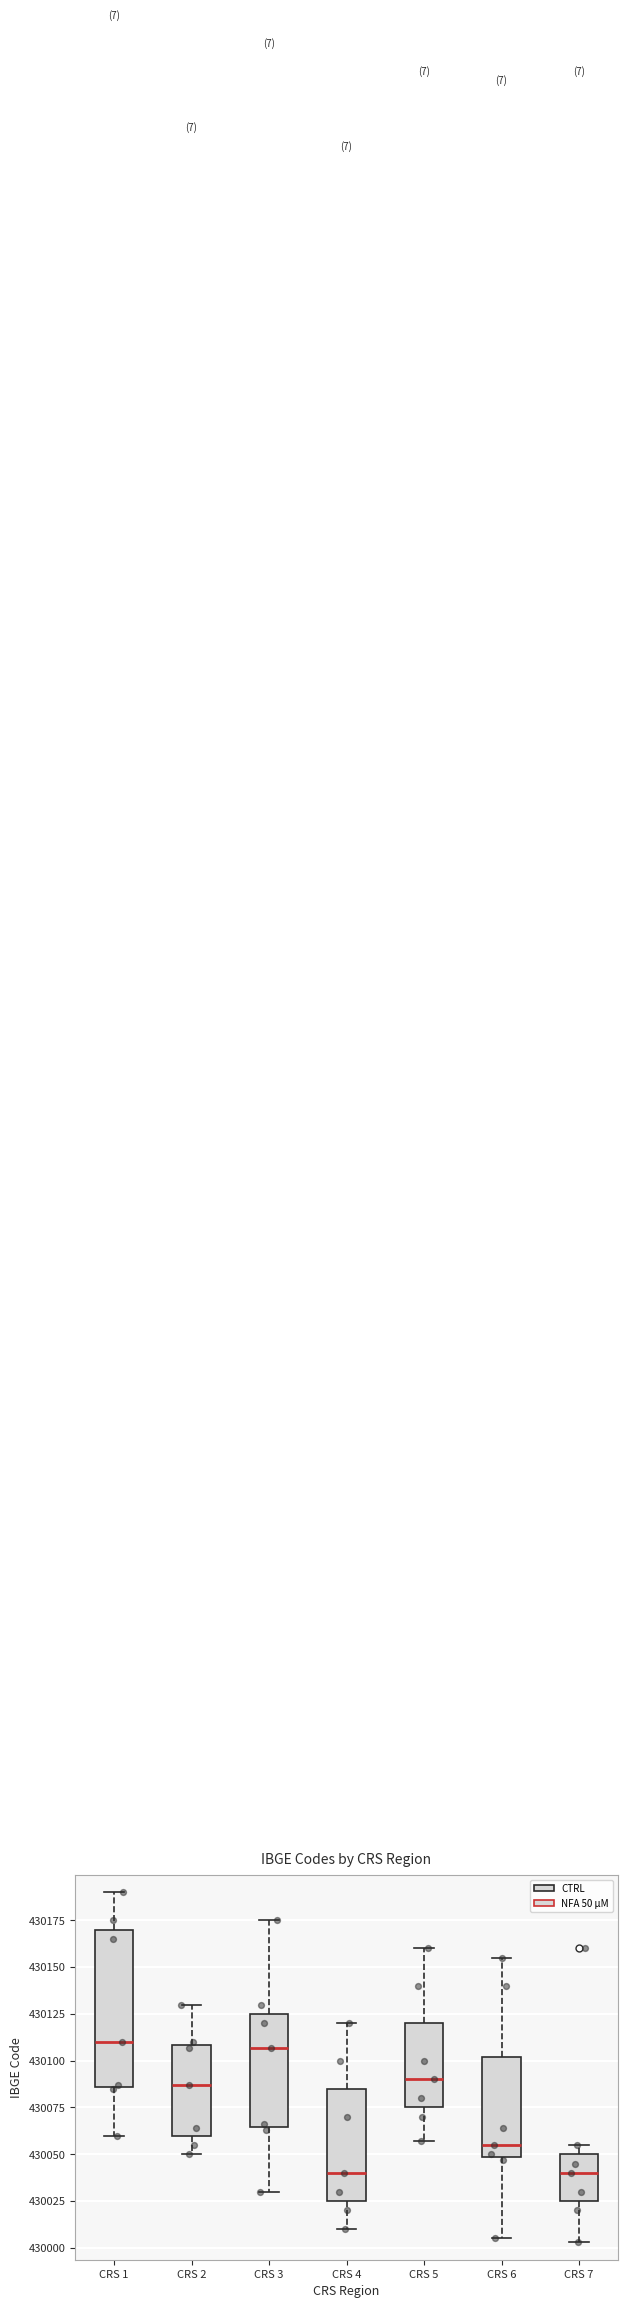

Where is the lower edge of the box for CRS 2 on the y-axis? The values are not printed on the chart, so give them approximately, as read against the axis.

430060